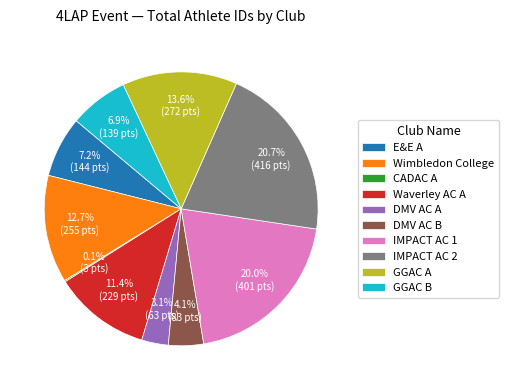

What is the largest slice in the pie chart?

IMPACT AC 2